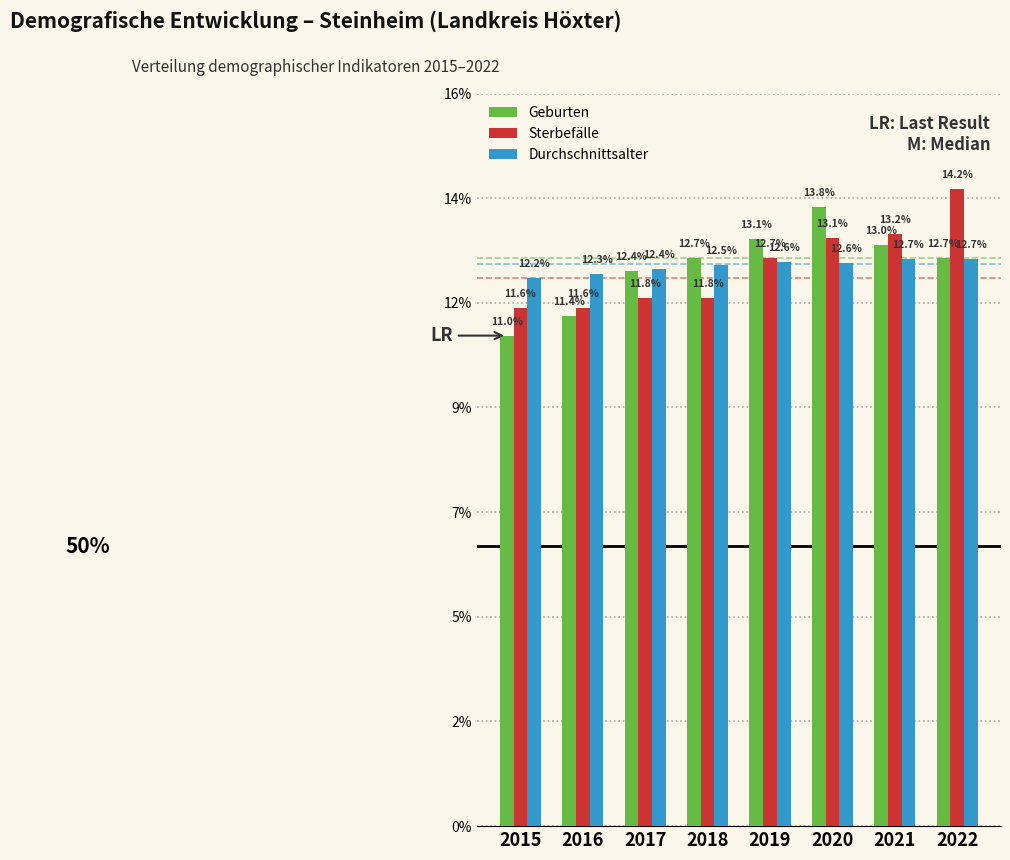

Are the bars horizontal?

No